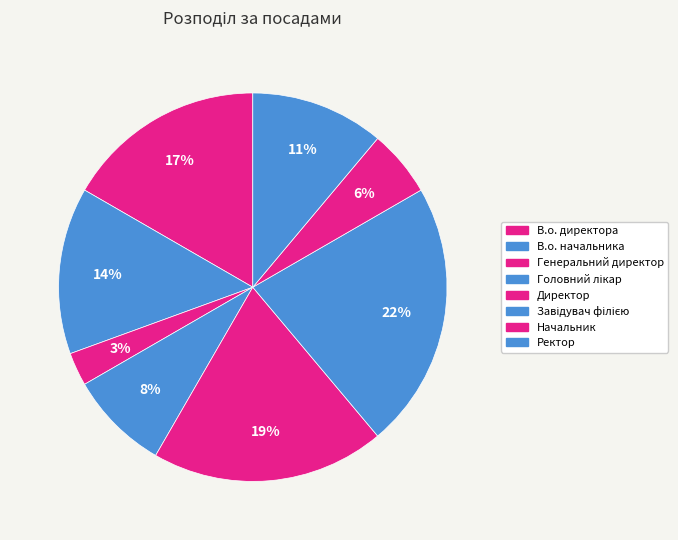

Is it true that Ректор is 3% of the pie?

False